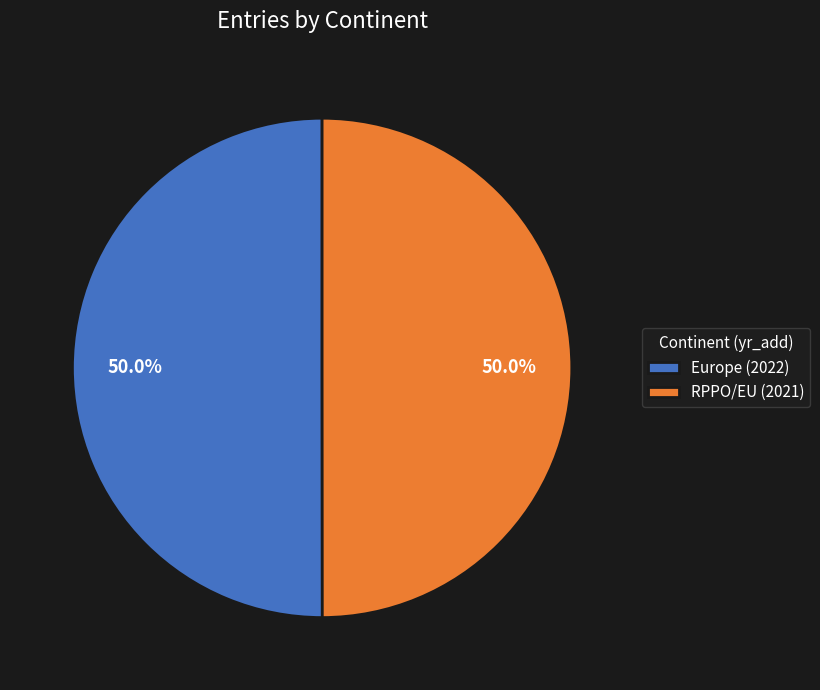

What is the ratio of the value at RPPO/EU (2021) to the value at Europe (2022)?

1.0